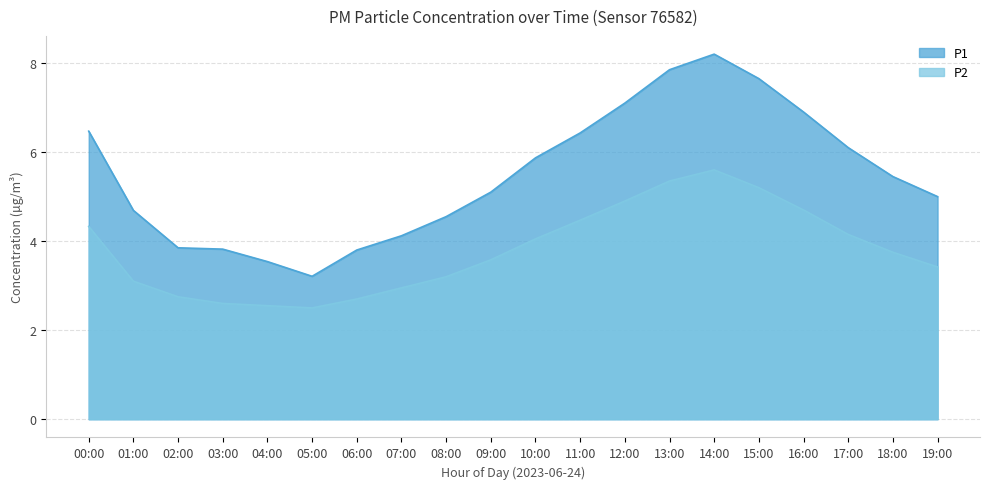

At which category does P1 reach its first local peak?

14:00